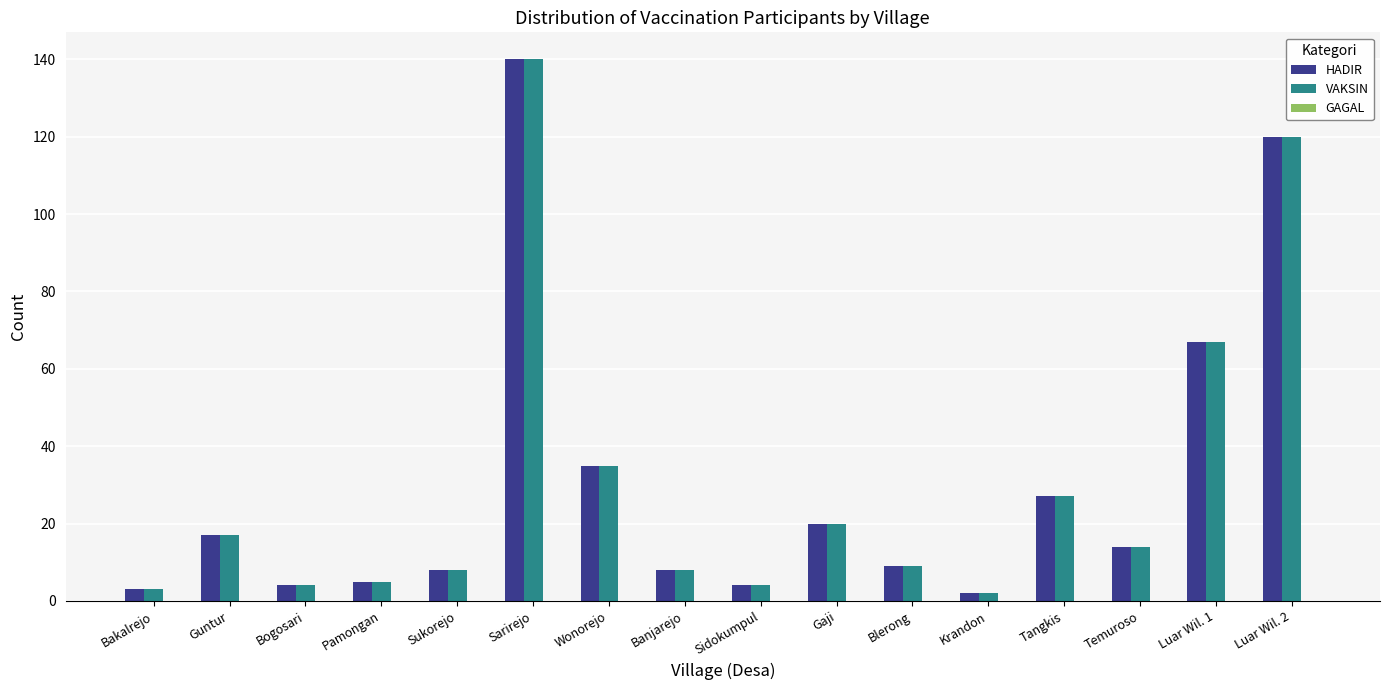

Where is VAKSIN nearest to the value 71?

Luar Wil. 1